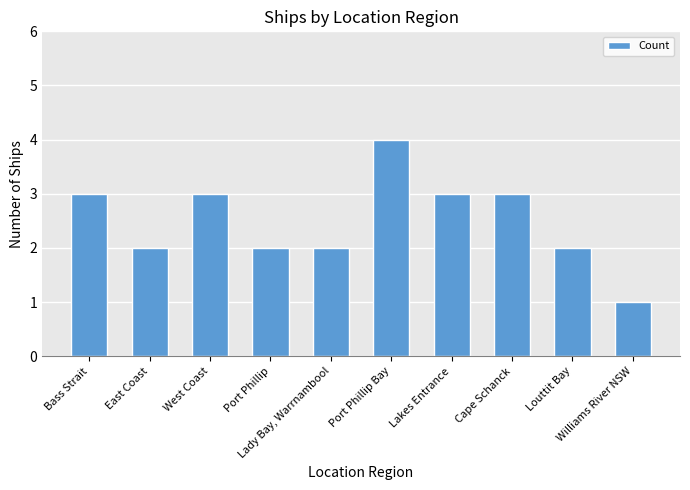

What is the approximate value at Port Phillip Bay?

4